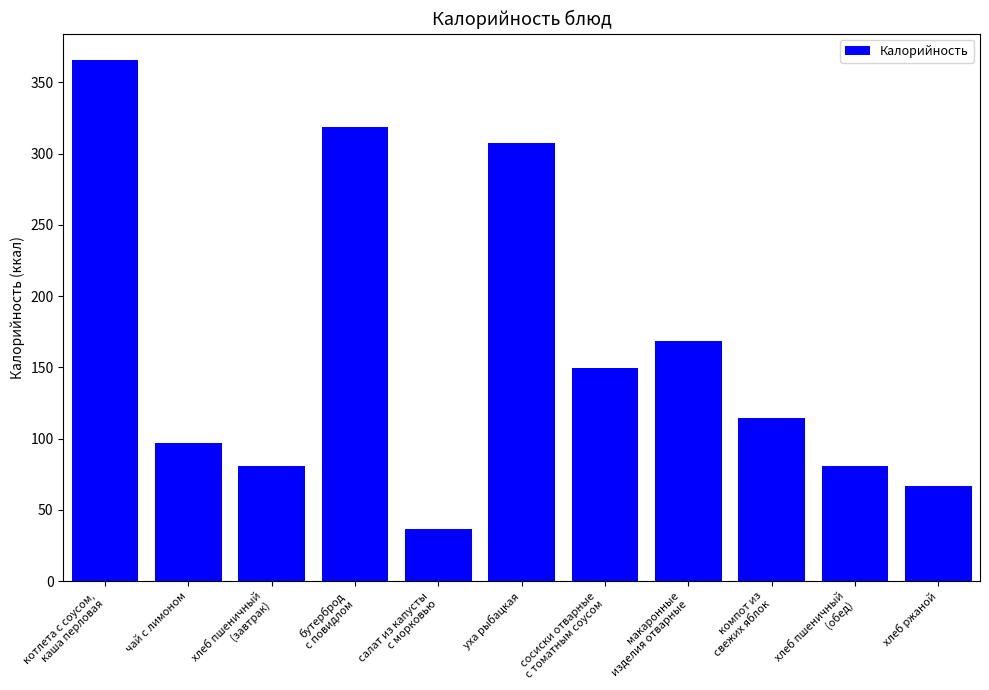

What is the label of the 8th bar from the right?

бутерброд
с повидлом